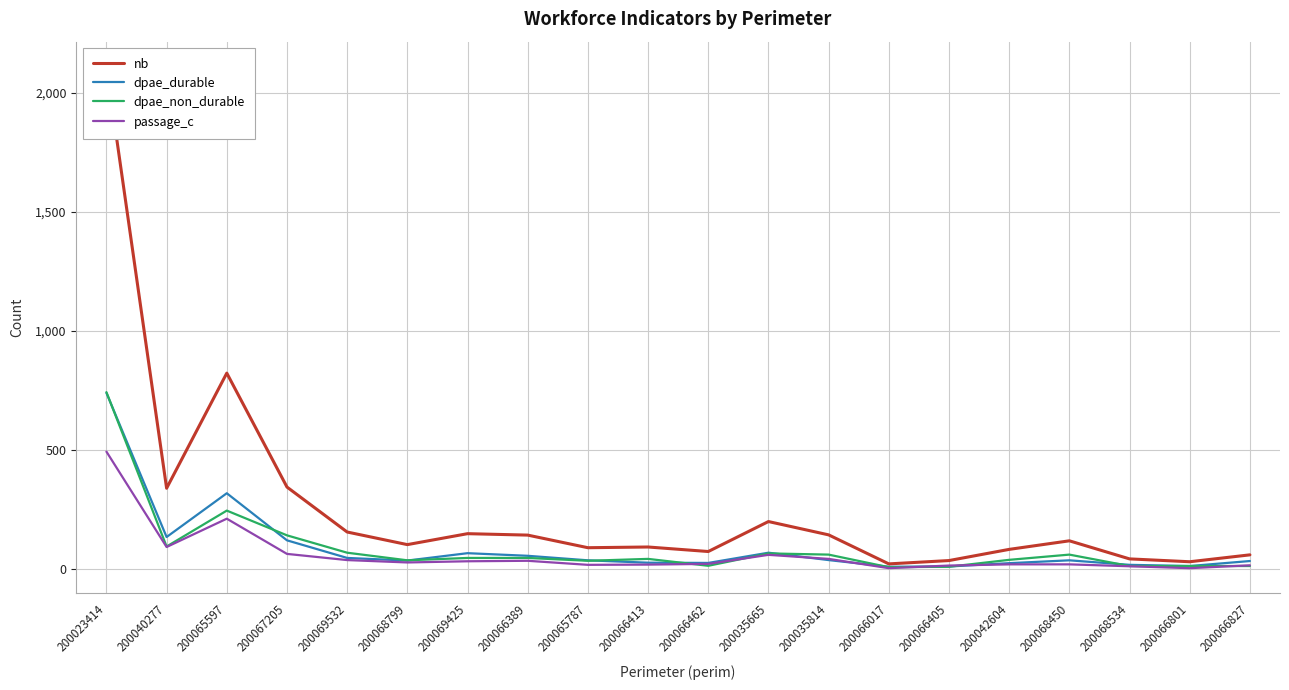

Which series has the largest range (max minus min)?

nb